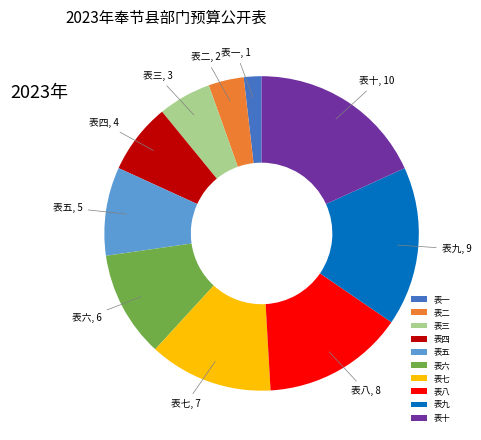

Approximately how many times larger is the value at 表四 compared to 表六?

0.7